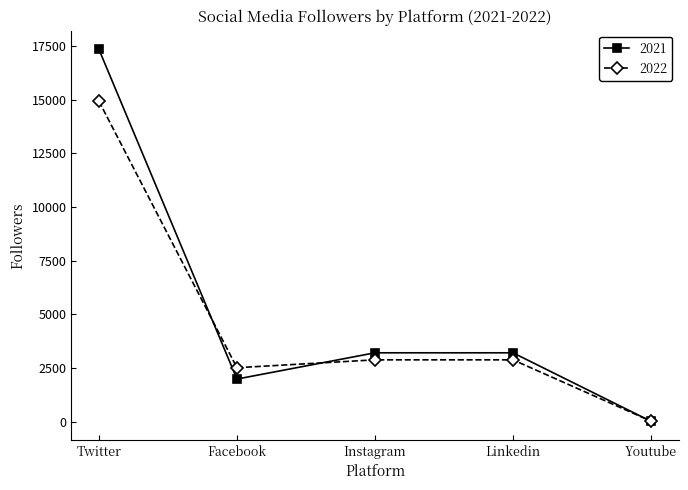

Where does the 2021 series first go above 3210?

Twitter